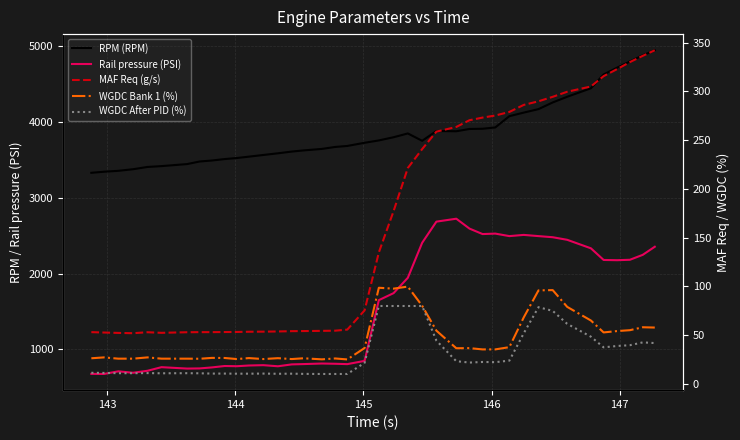

What is the value of the WGDC After PID (%) point at the 40th from the left?

42.0